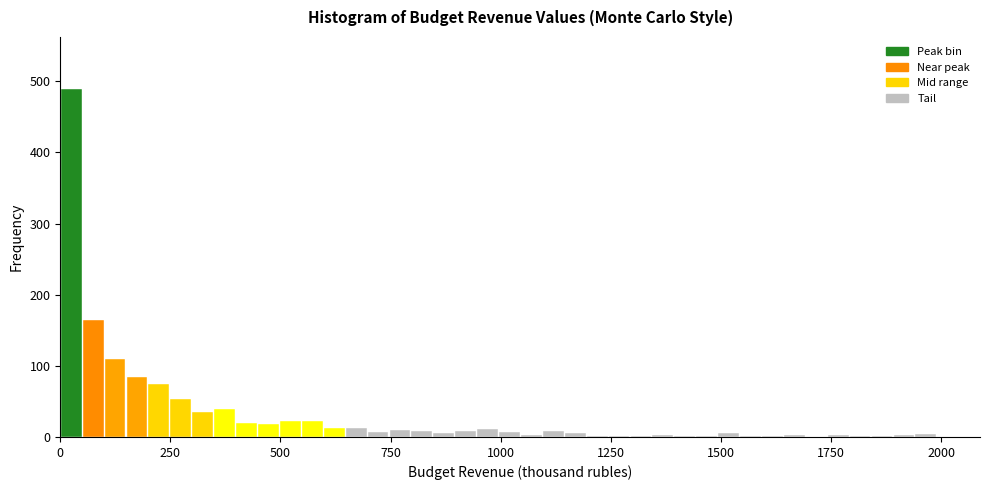

Around what value on the x-axis is the tallest bar? Give the approximate position of its centre, as read against the axis.

0